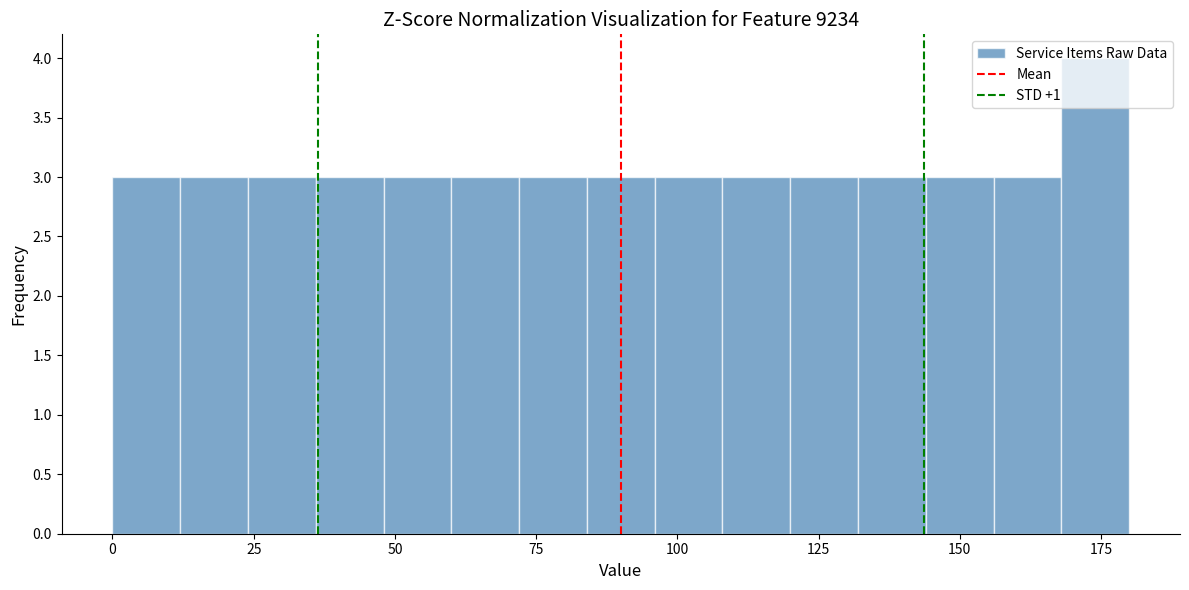

Read against the x-axis, roughly where is the centre of the tallest bar?

175